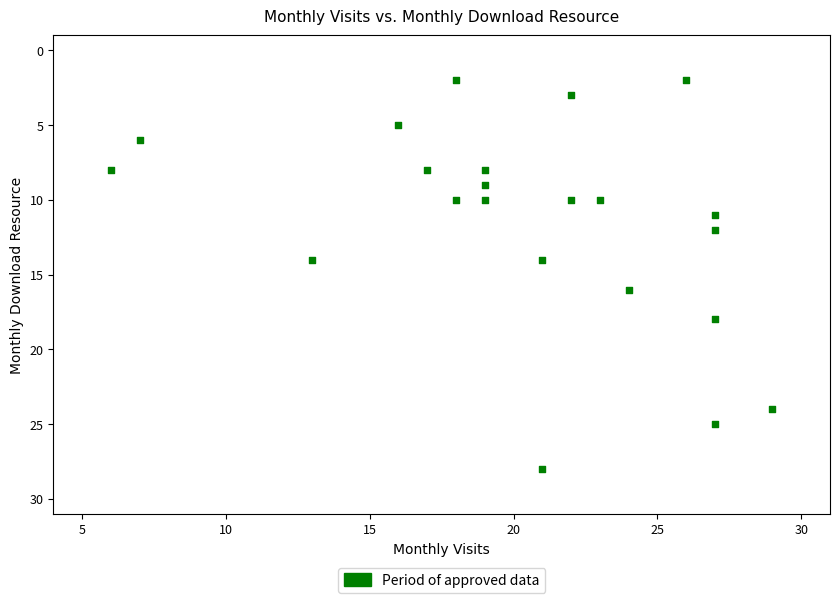

What is the range of X values (max minus min)?

23